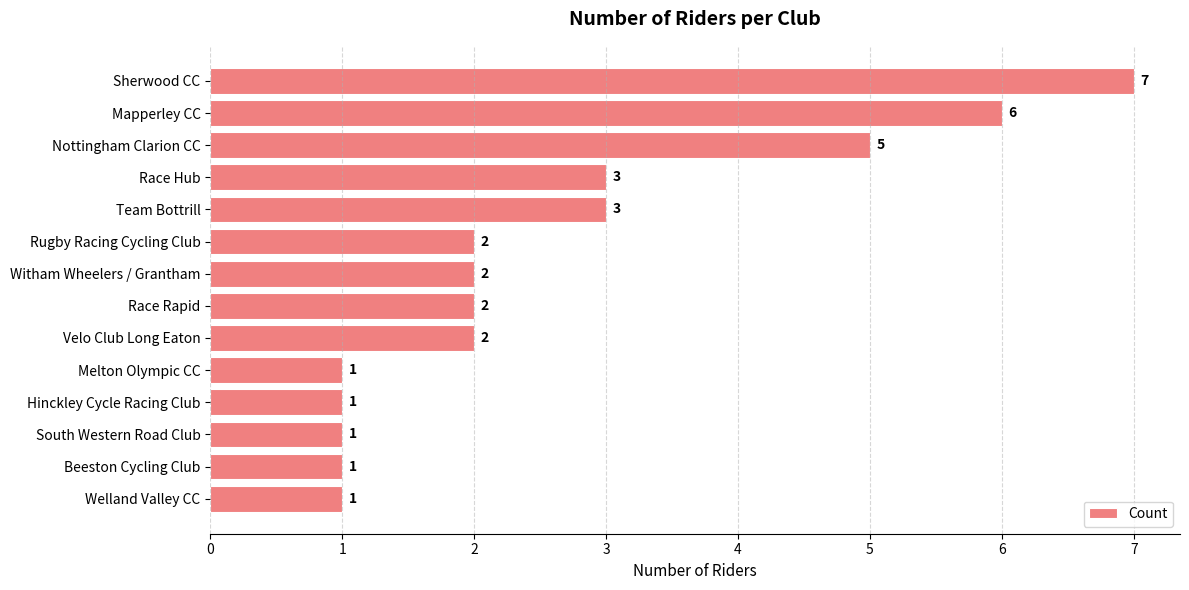

What is the difference between the second highest and minimum values?

5